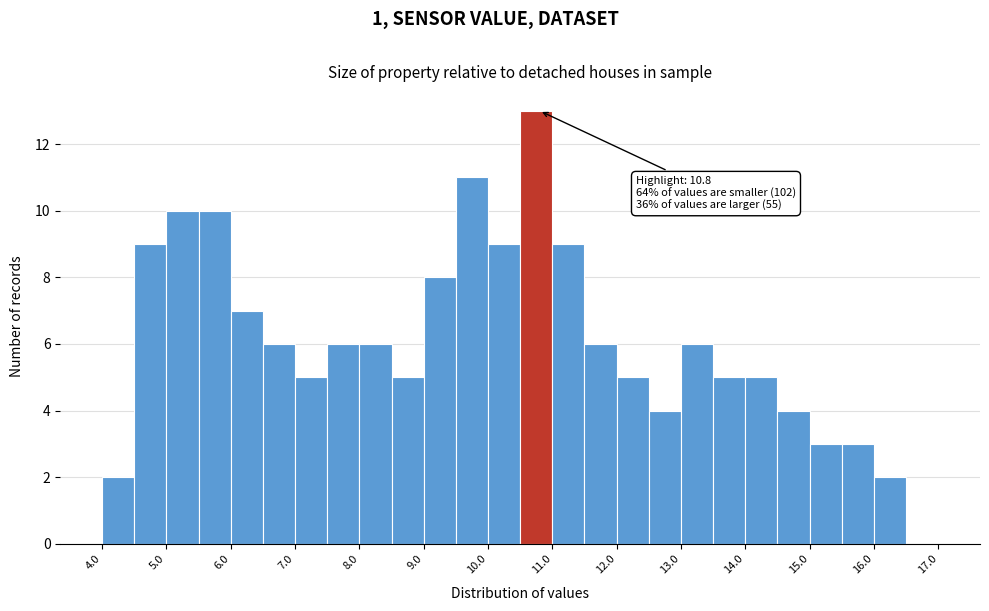

Which range on the x-axis has the tallest bar?

10.5 to 11.0